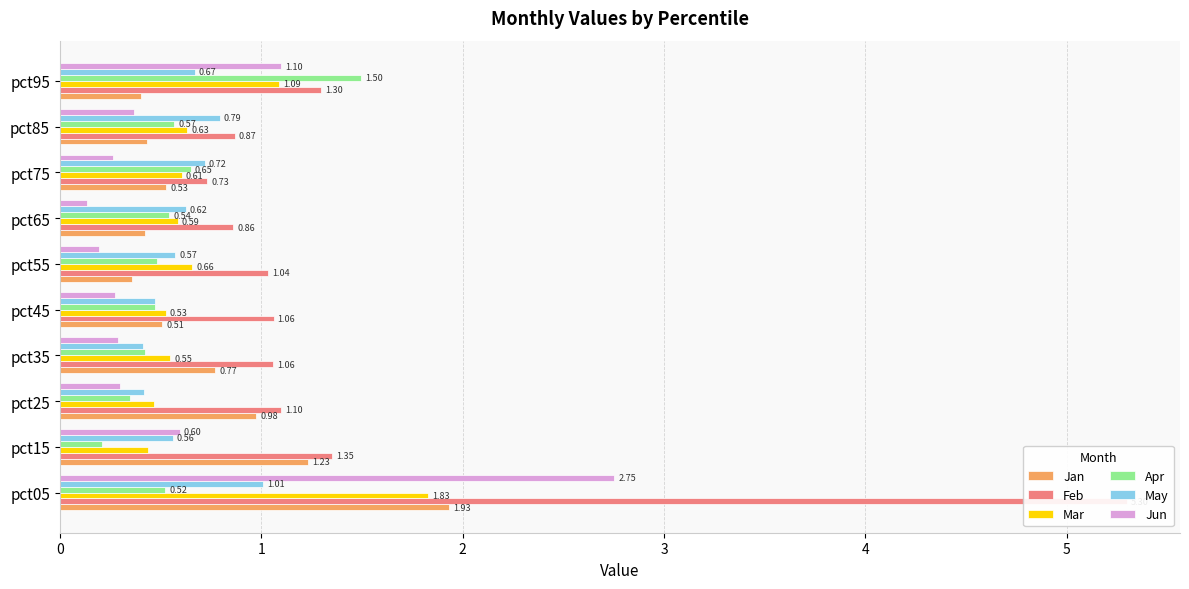

What is the greatest value displayed?

5.3